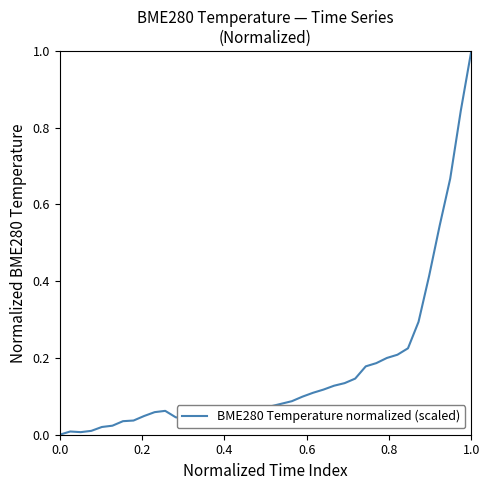

What is the difference between the maximum and minimum values?

1.0